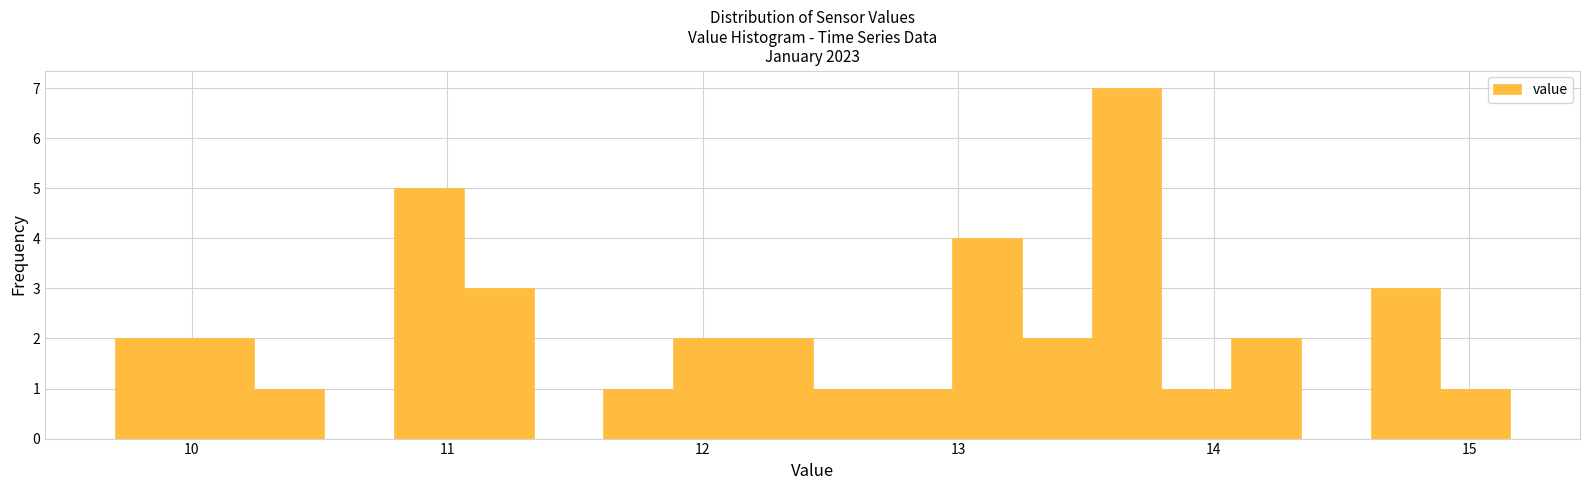

Read against the x-axis, roughly where is the centre of the tallest bar?

13.7